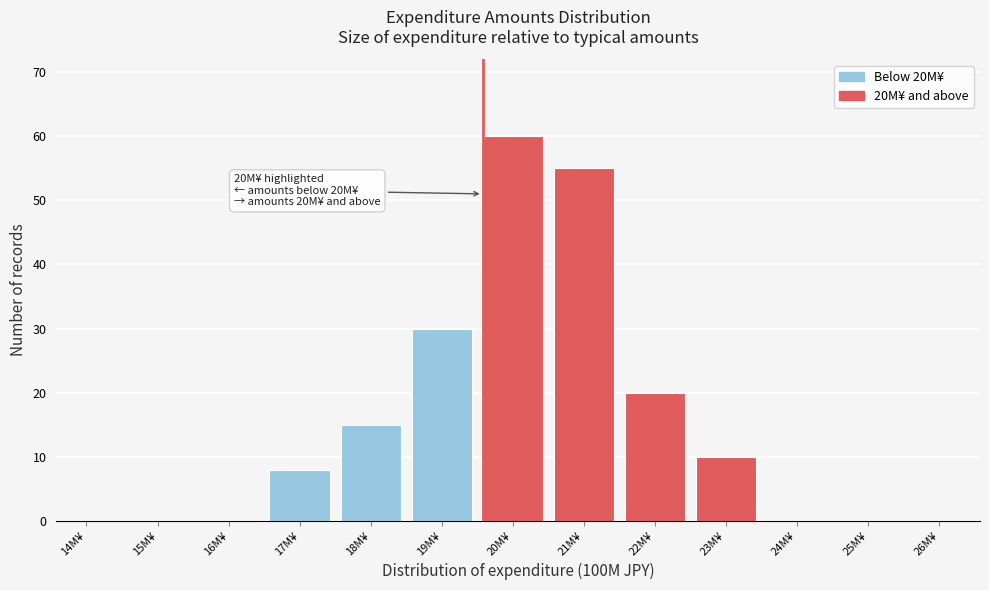

Reading right to left, transcribe all the data shown in this chart.

26M¥=0	25M¥=0	24M¥=0	23M¥=10	22M¥=20	21M¥=55	20M¥=60	19M¥=30	18M¥=15	17M¥=8	16M¥=0	15M¥=0	14M¥=0